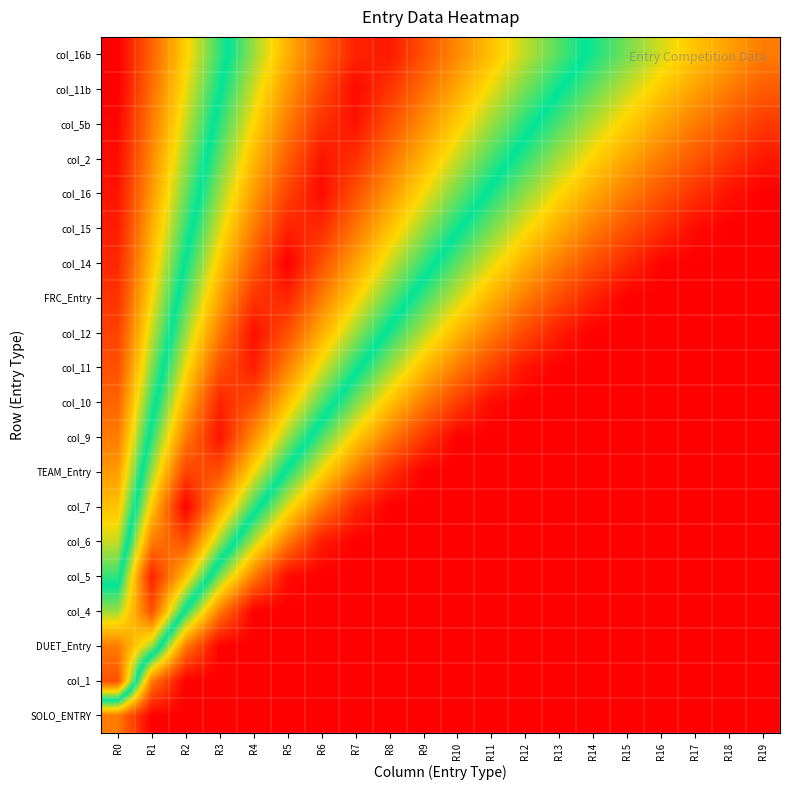

List the series in order of their peak value, lowest first.

SOLO_ENTRY, DUET_Entry, col_1, col_4, col_6, TEAM_Entry, FRC_Entry, col_15, col_10, col_5, col_11, col_16b, col_2, col_9, col_5b, col_12, col_16, col_11b, col_7, col_14